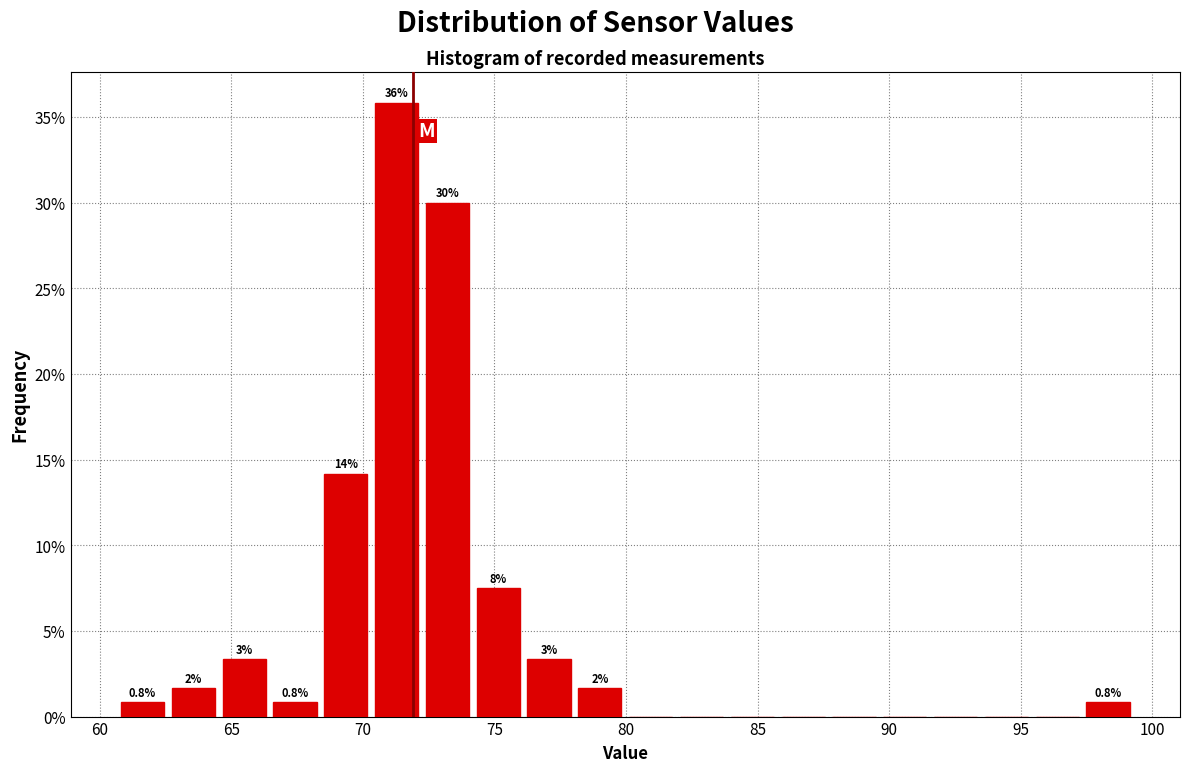

Around what value on the x-axis is the tallest bar? Give the approximate position of its centre, as read against the axis.

71.5